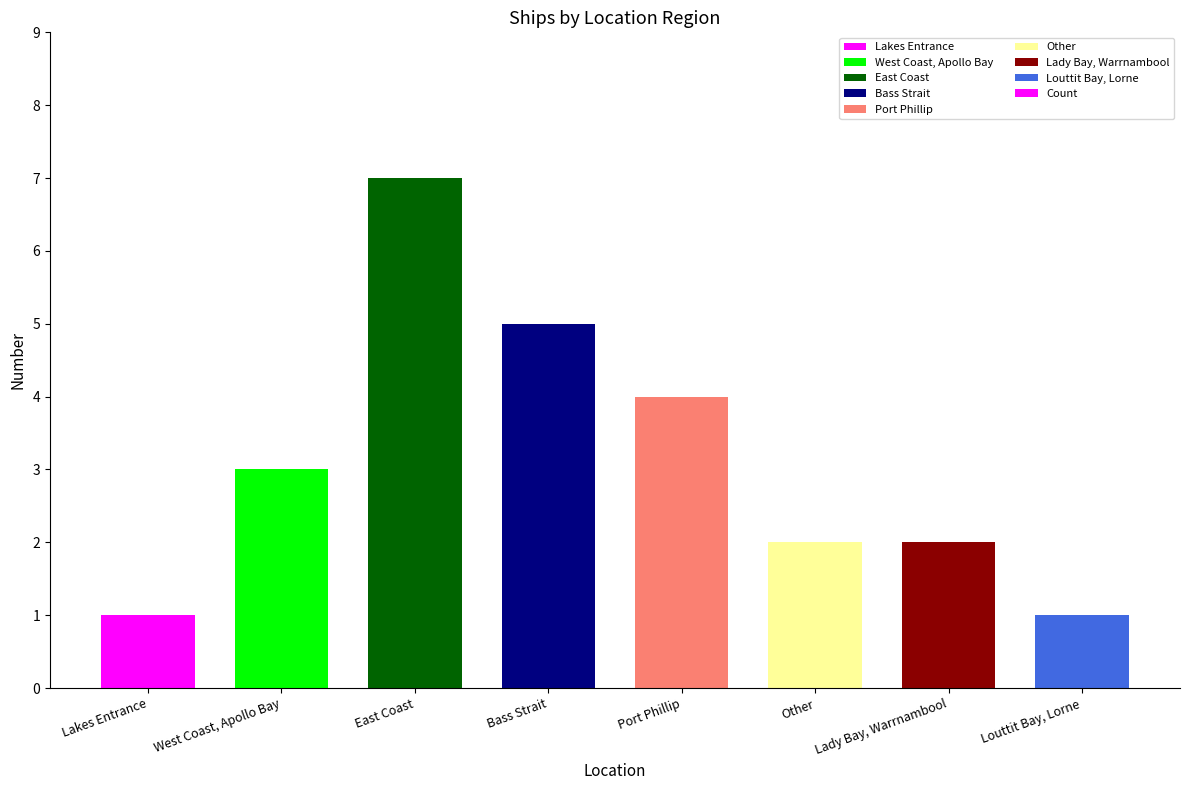

True or false: the data shows 1 at Louttit Bay, Lorne.

True